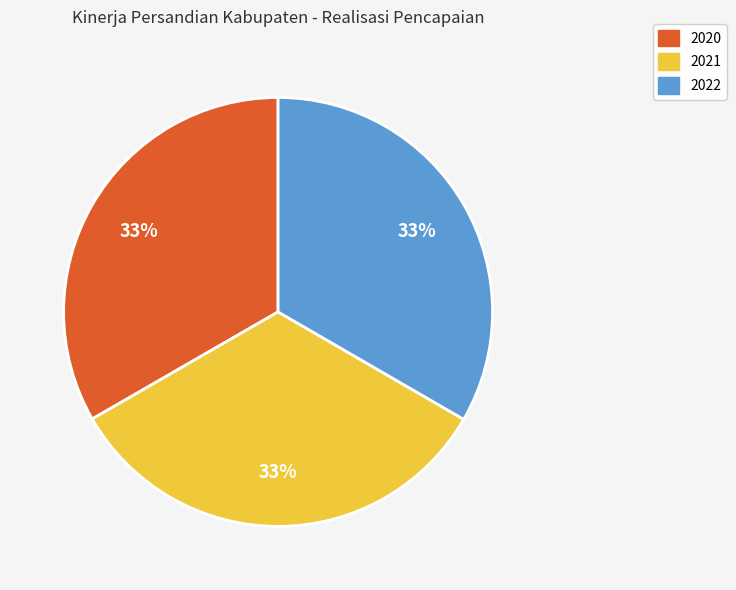

Is the sum of 2020 and 2022 greater than half?

Yes